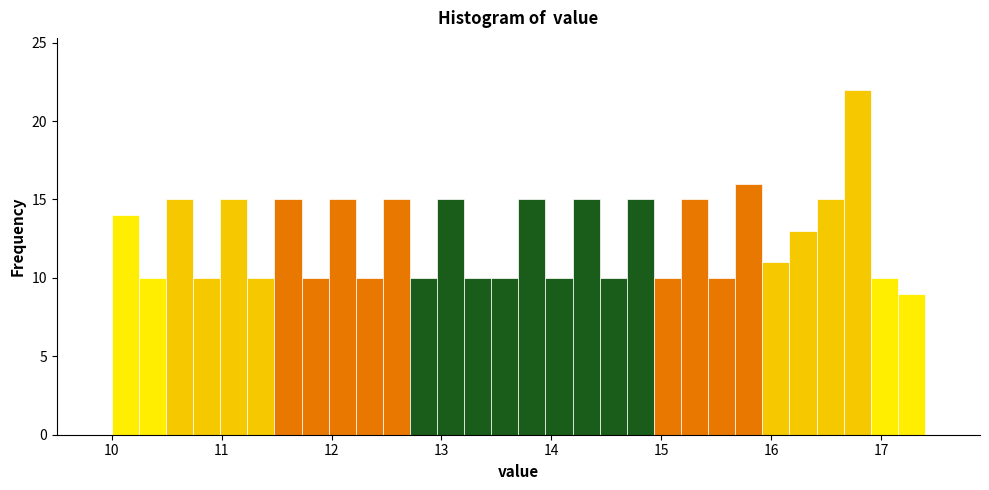

Around what value on the x-axis is the tallest bar? Give the approximate position of its centre, as read against the axis.

16.8